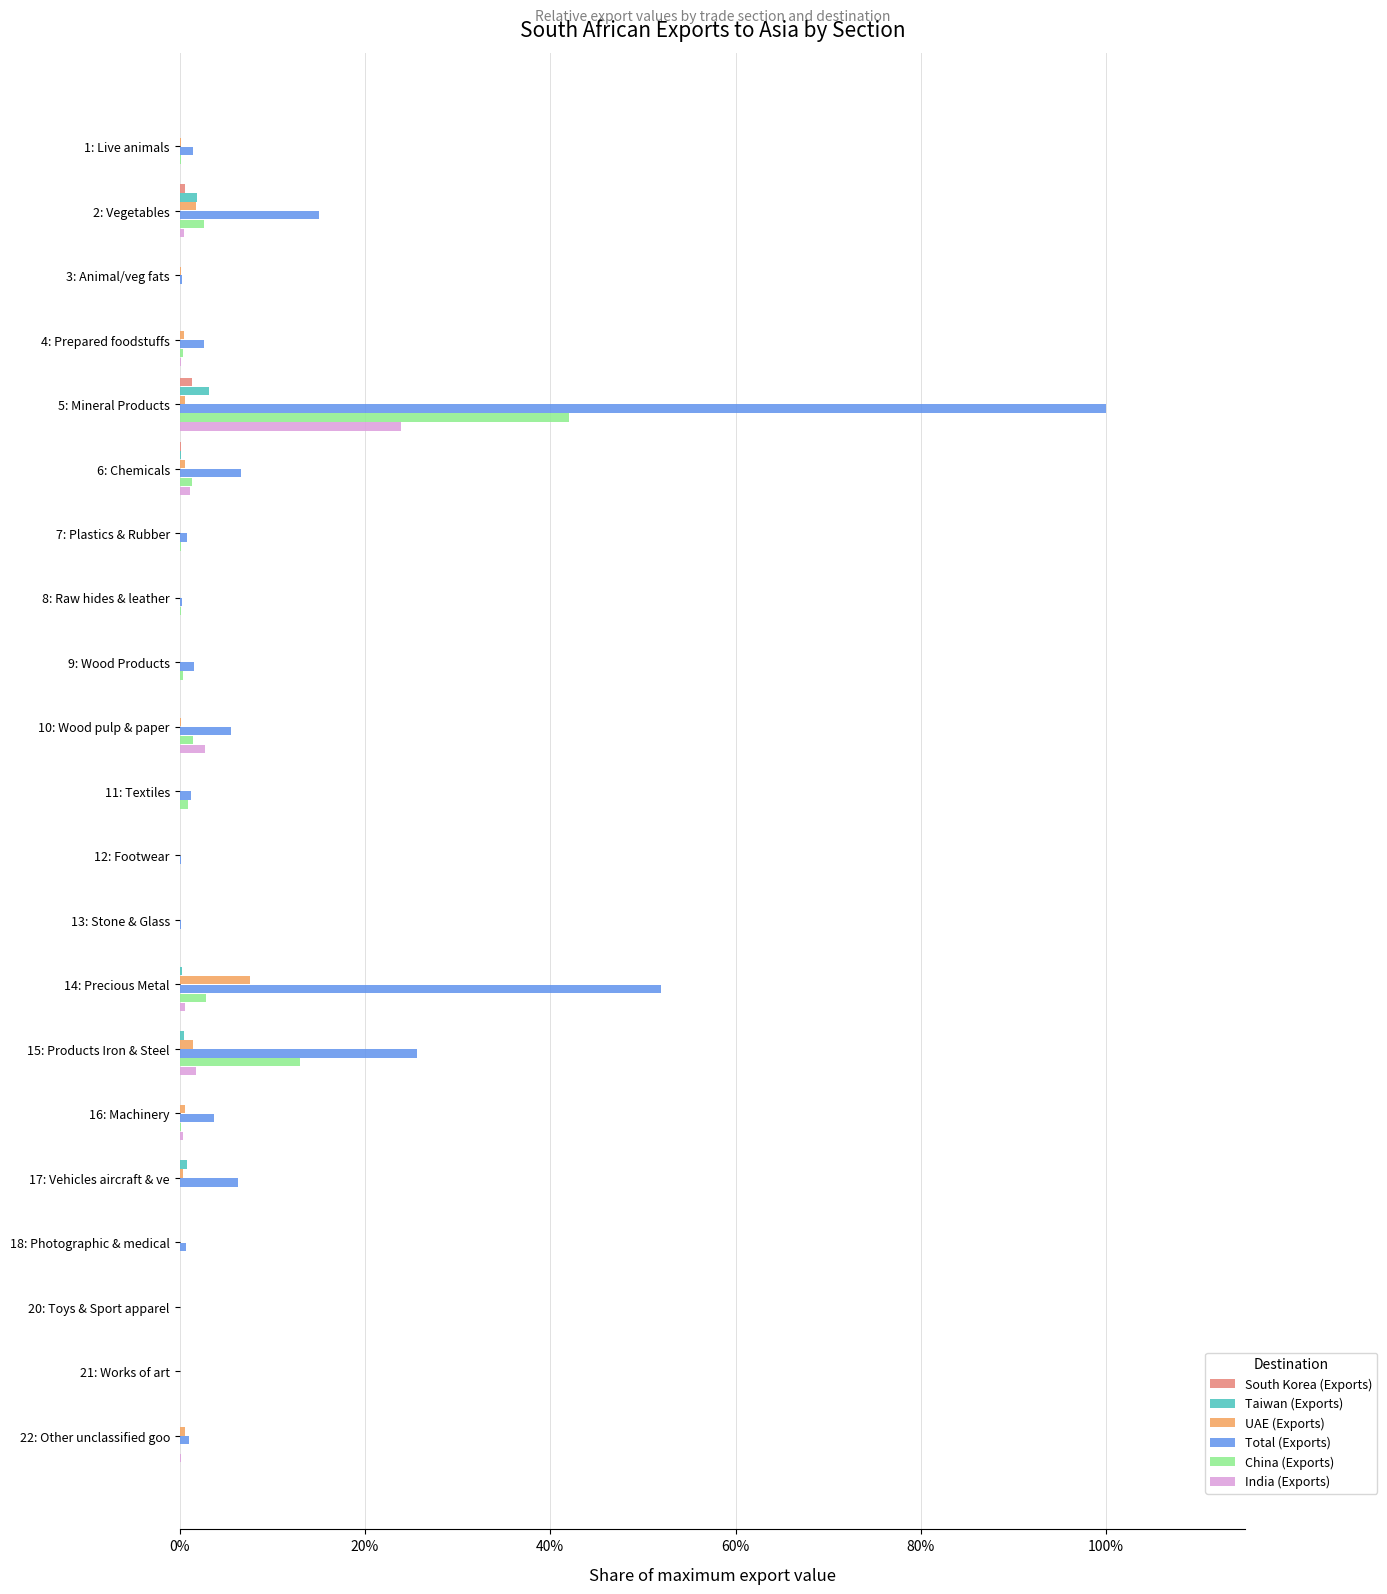

Which series has the largest range (max minus min)?

Total (Exports)